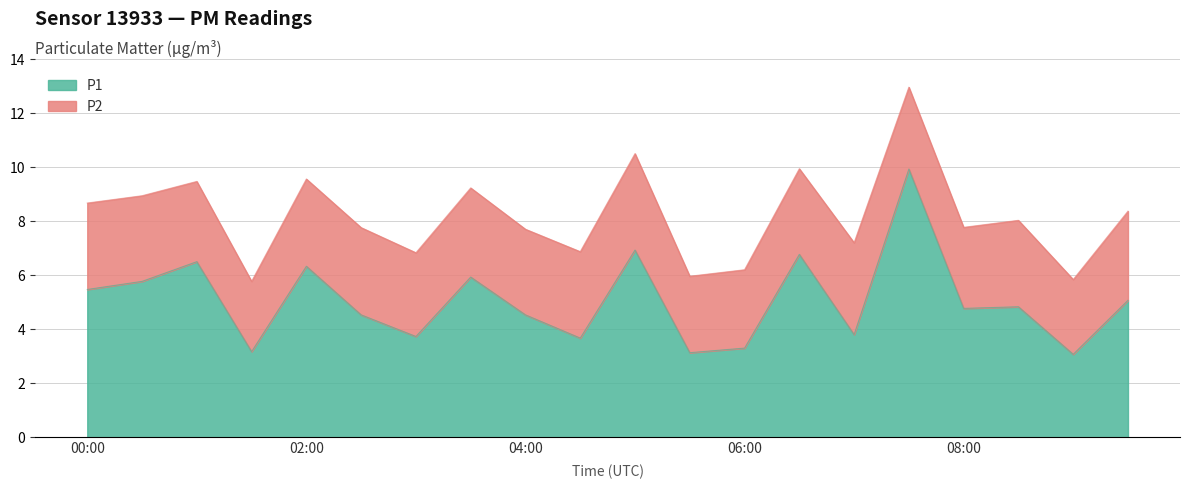

What is the total value across all series at 02:00?

9.6